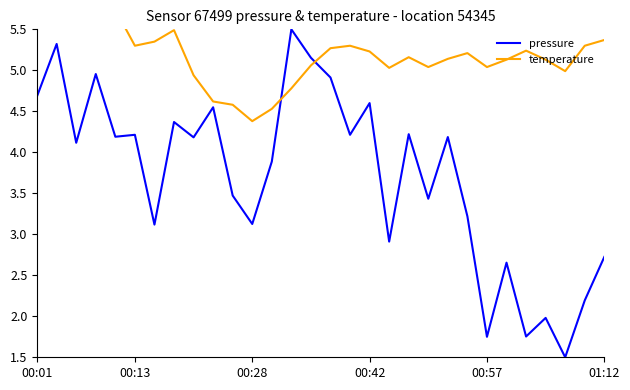

At which label does pressure first exceed 4?

00:01